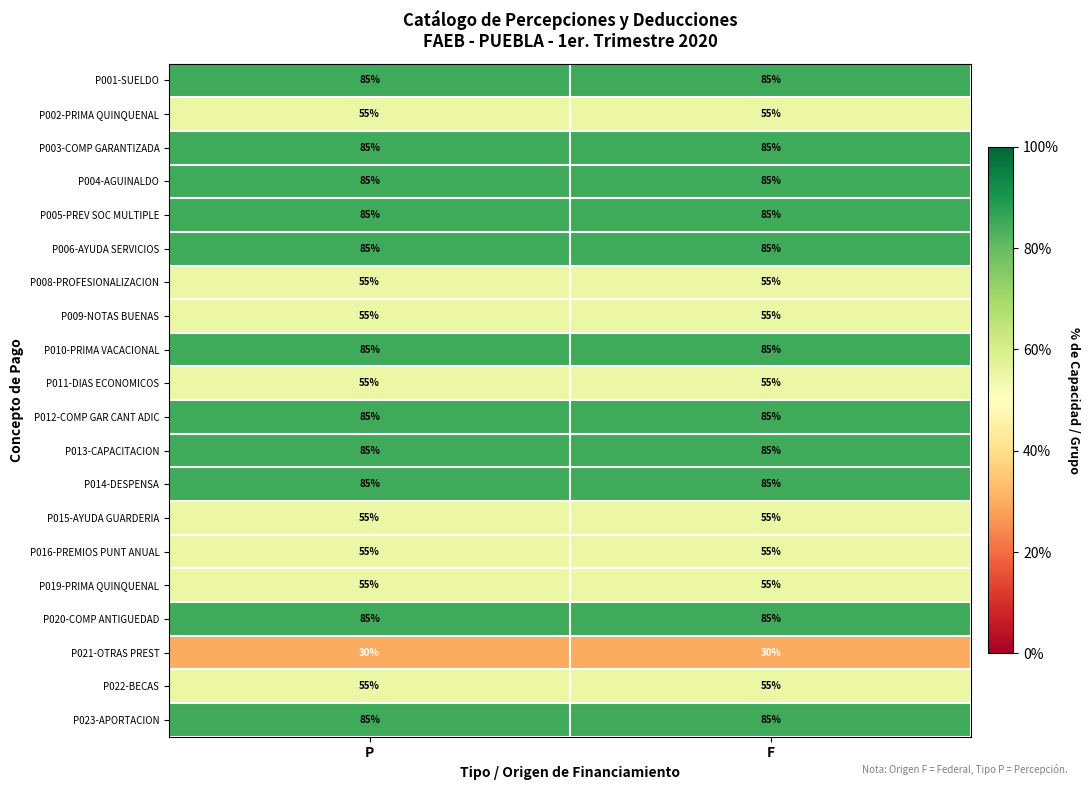

What is the sum of the P001-SUELDO values at P and F?

170